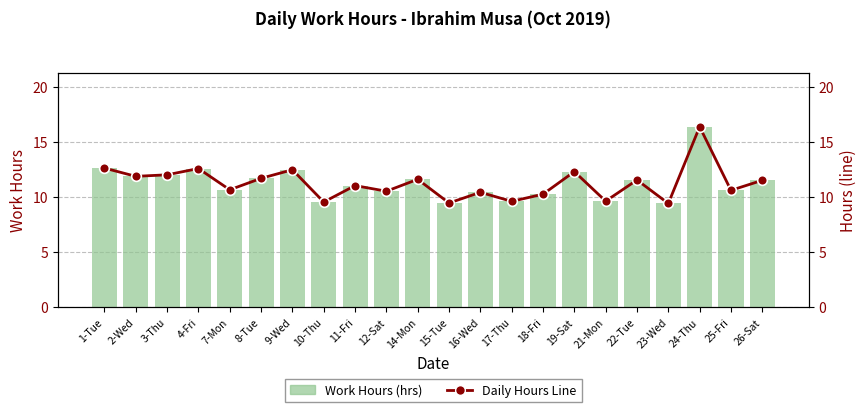

Which series has the largest range (max minus min)?

Work Hours (hrs)